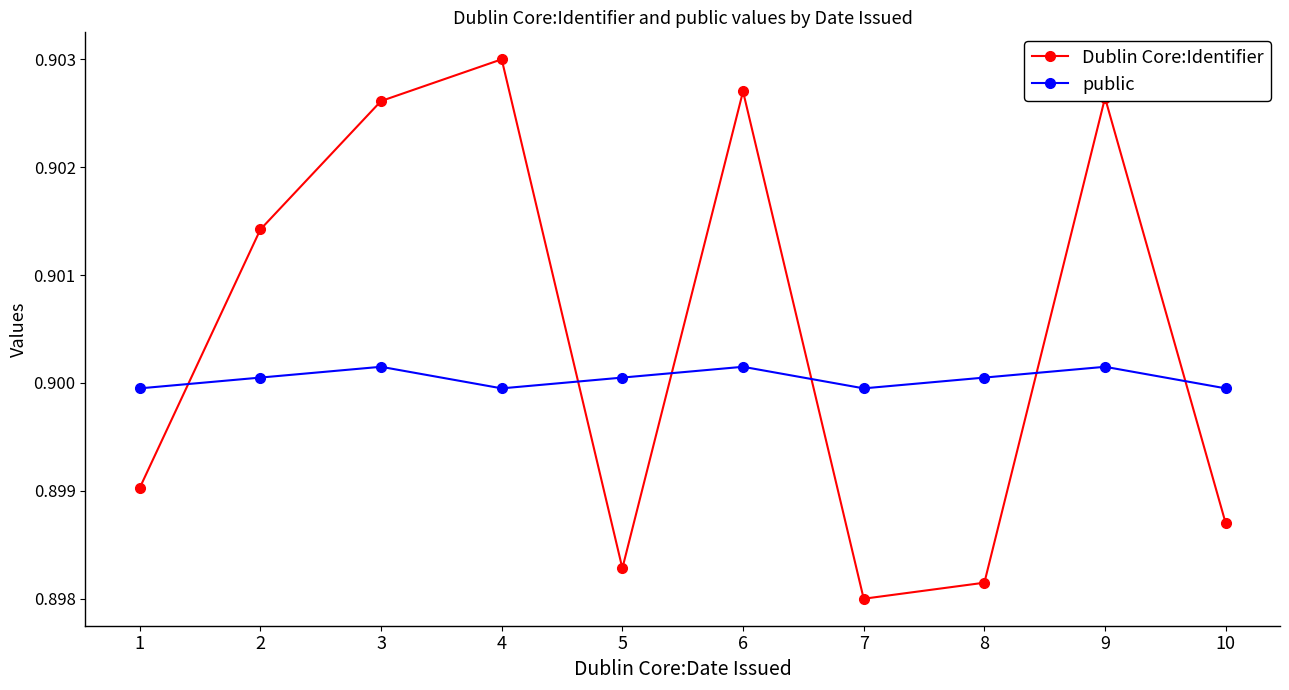

What are all the series names shown in the legend?

Dublin Core:Identifier, public